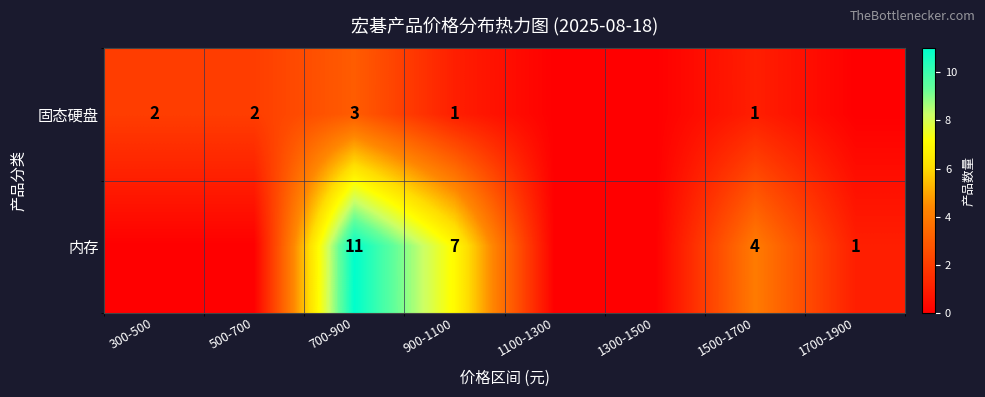

What is the total value across all series at 900-1100?

8